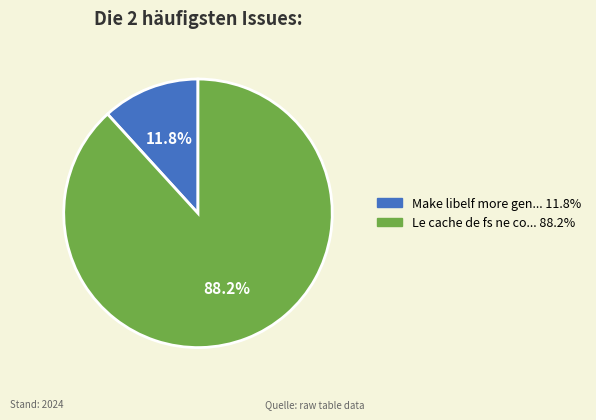

Is there a majority slice in this chart?

Yes